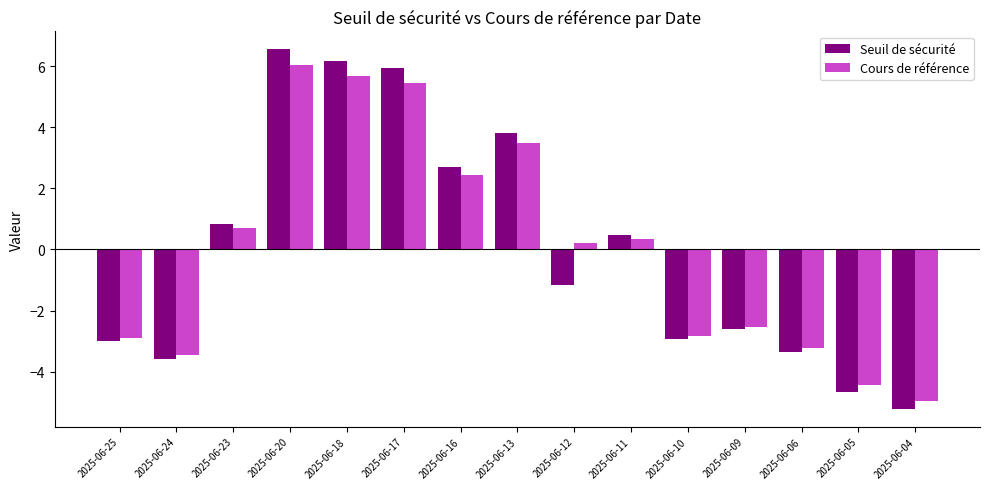

Read the Cours de référence value at 2025-06-12.

0.2